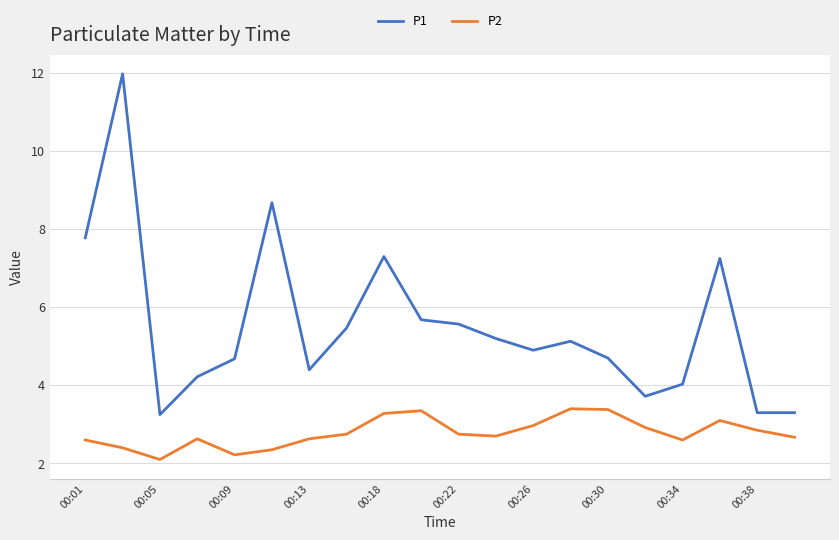

What is the difference between the maximum and minimum values in the P1 series?

8.7